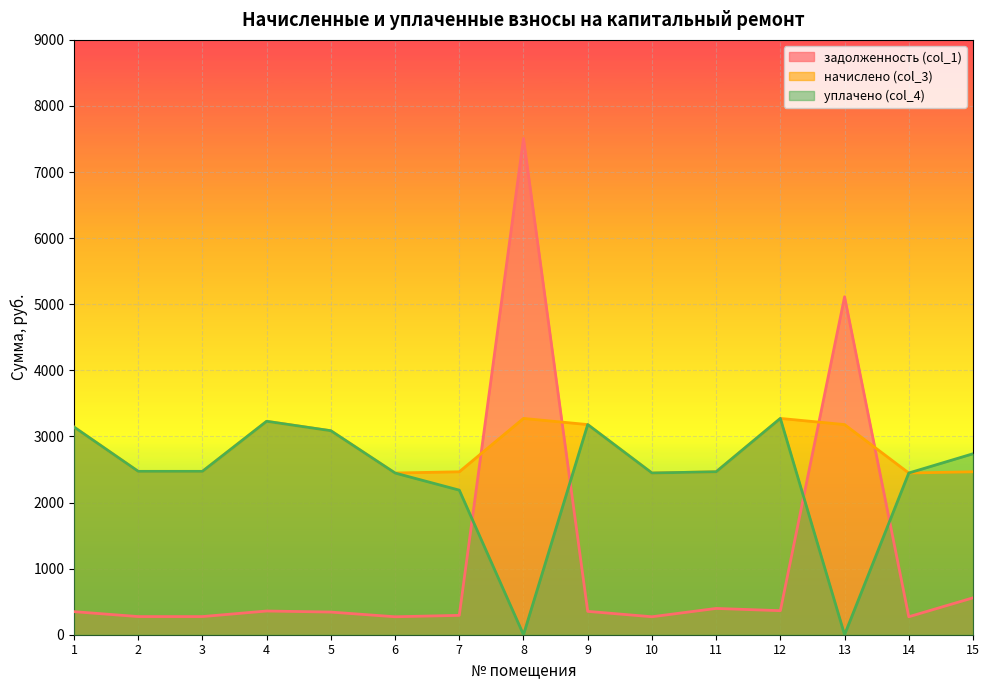

At which label does начислено (col_3) reach its minimum?

6